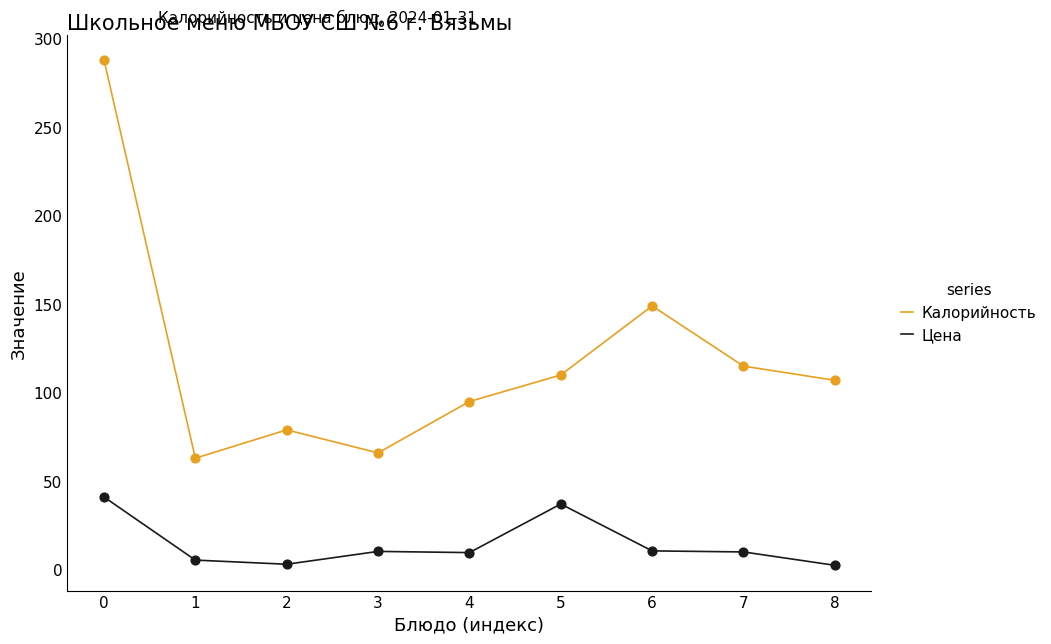

Which series has the largest total across all categories?

Калорийность